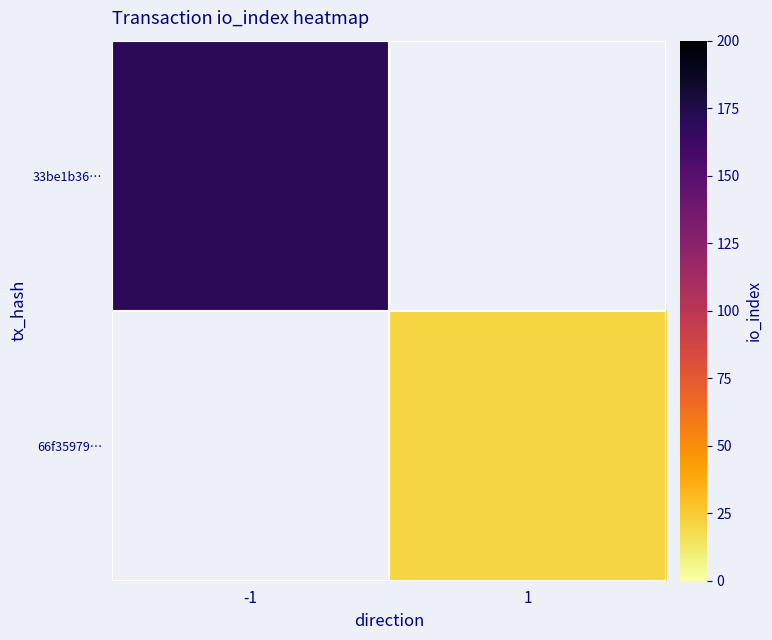

How many data points does each series have?

2